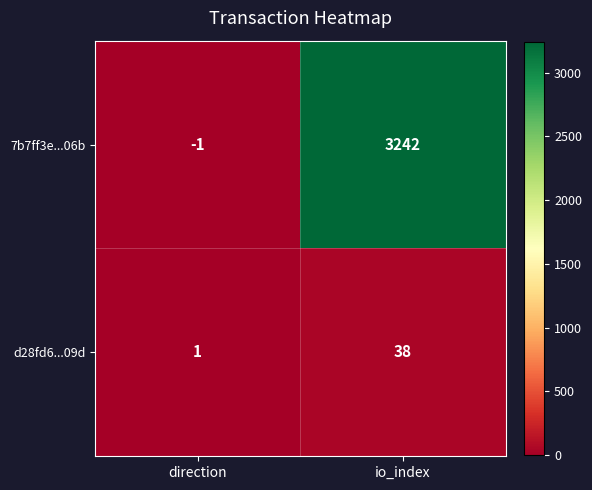

Reading right to left, extract all data points from this chart.

7b7ff3e...06b: io_index=3242	direction=-1
d28fd6...09d: io_index=38	direction=1